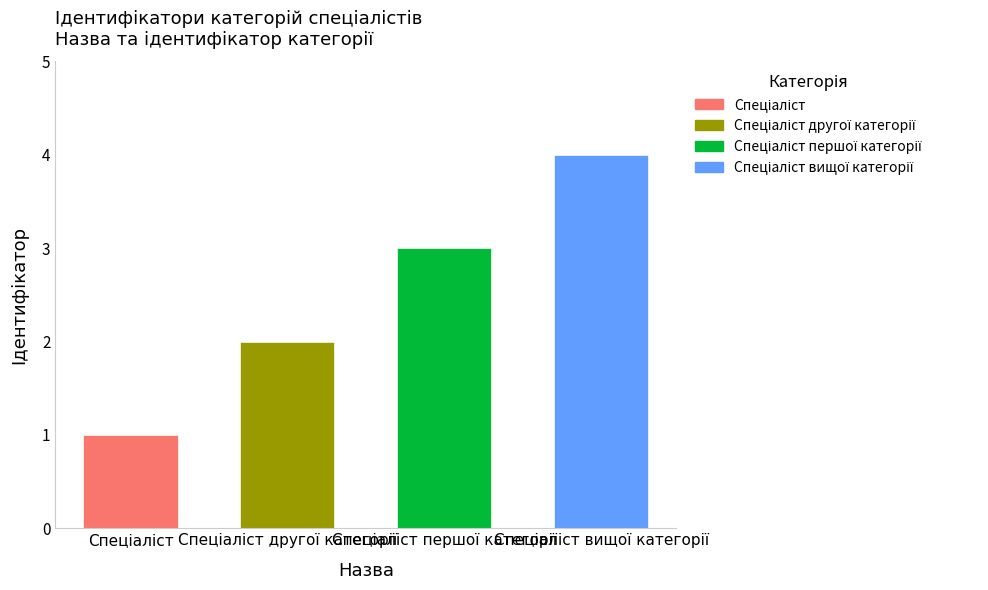

How many values exceed 3?

1